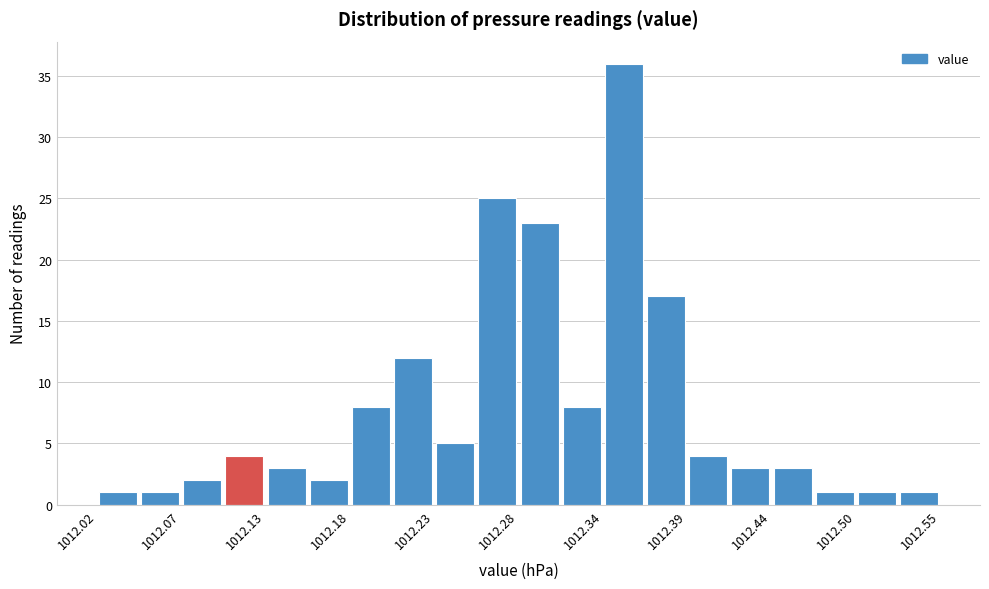

Read against the x-axis, roughly where is the centre of the tallest bar?

1012.35